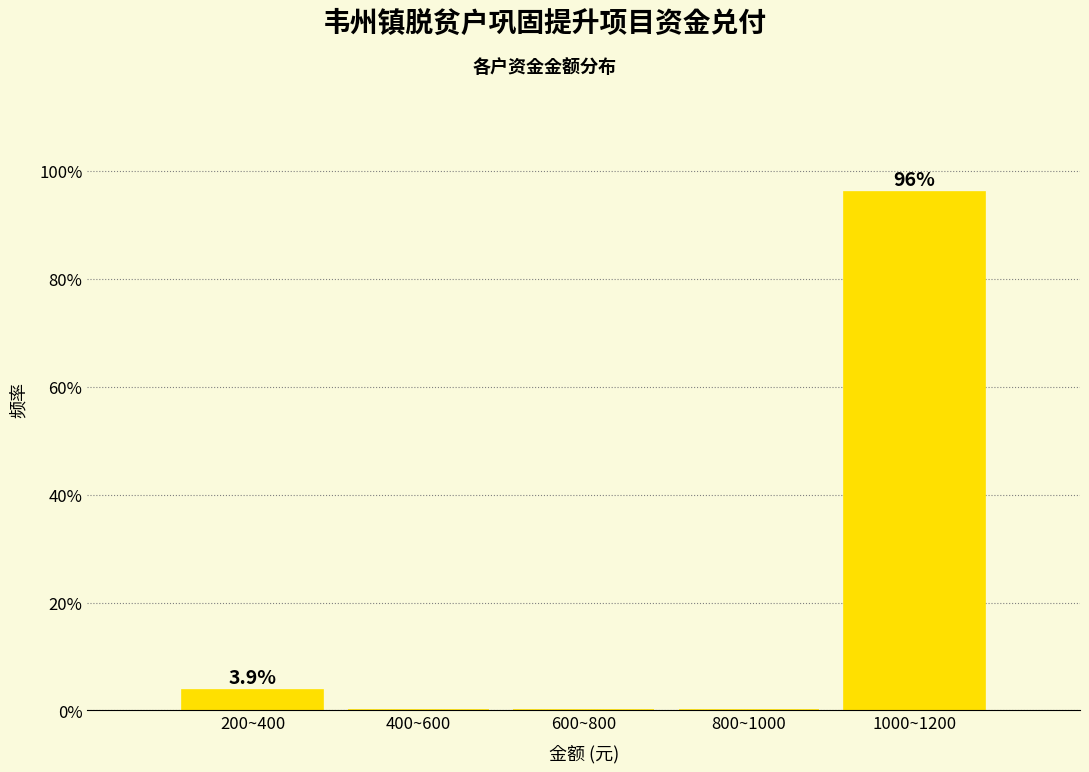

Are the bars horizontal?

No